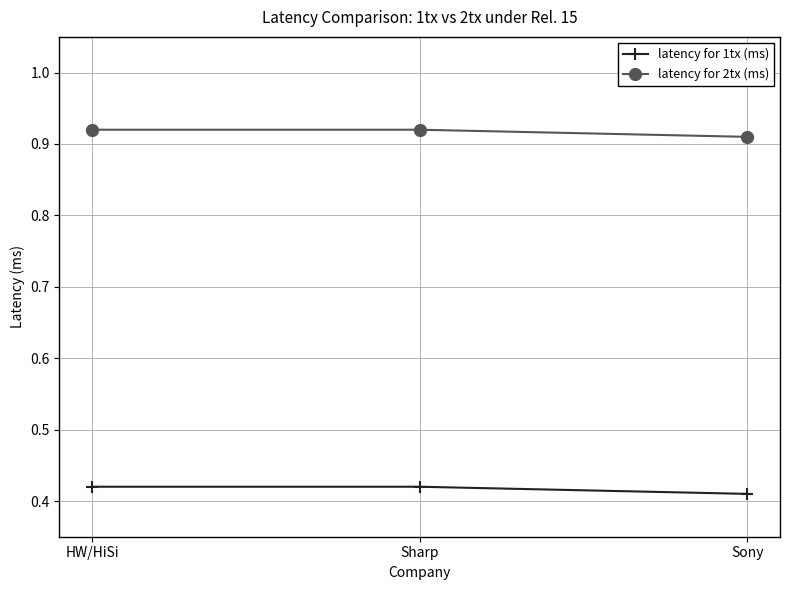

What position from the right is Sony?

1